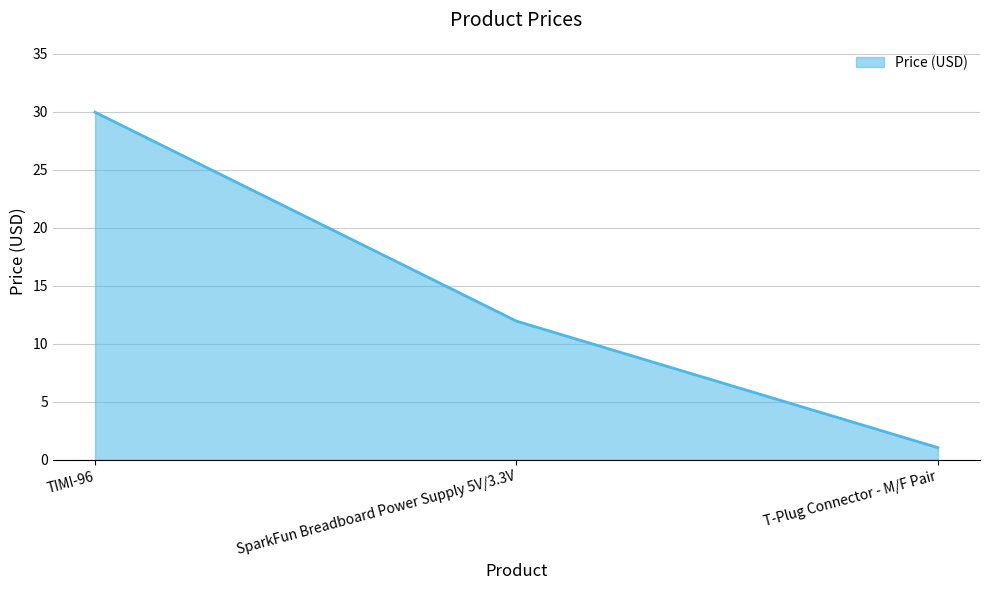

What position from the left is T-Plug Connector - M/F Pair?

3